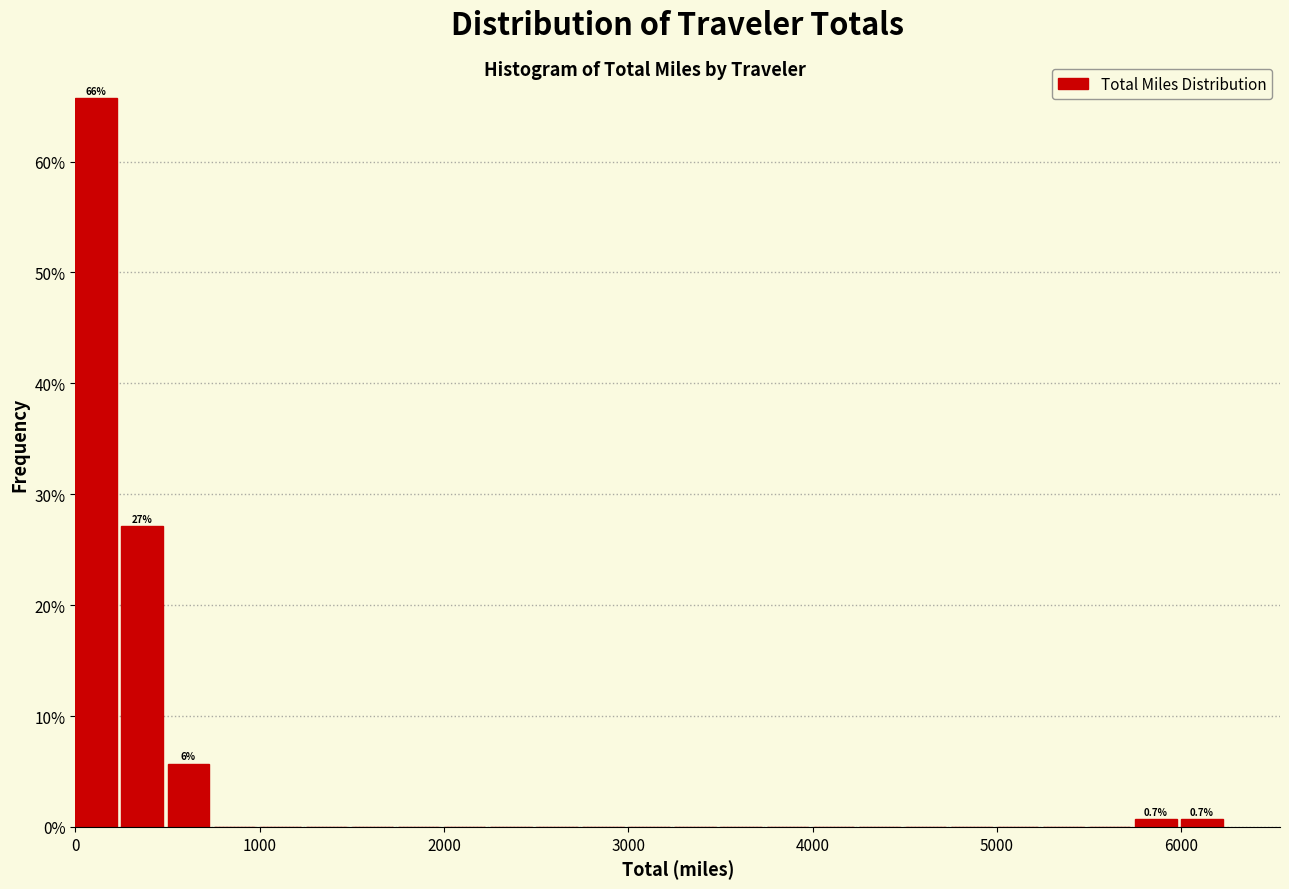

Around what value on the x-axis is the tallest bar? Give the approximate position of its centre, as read against the axis.

100